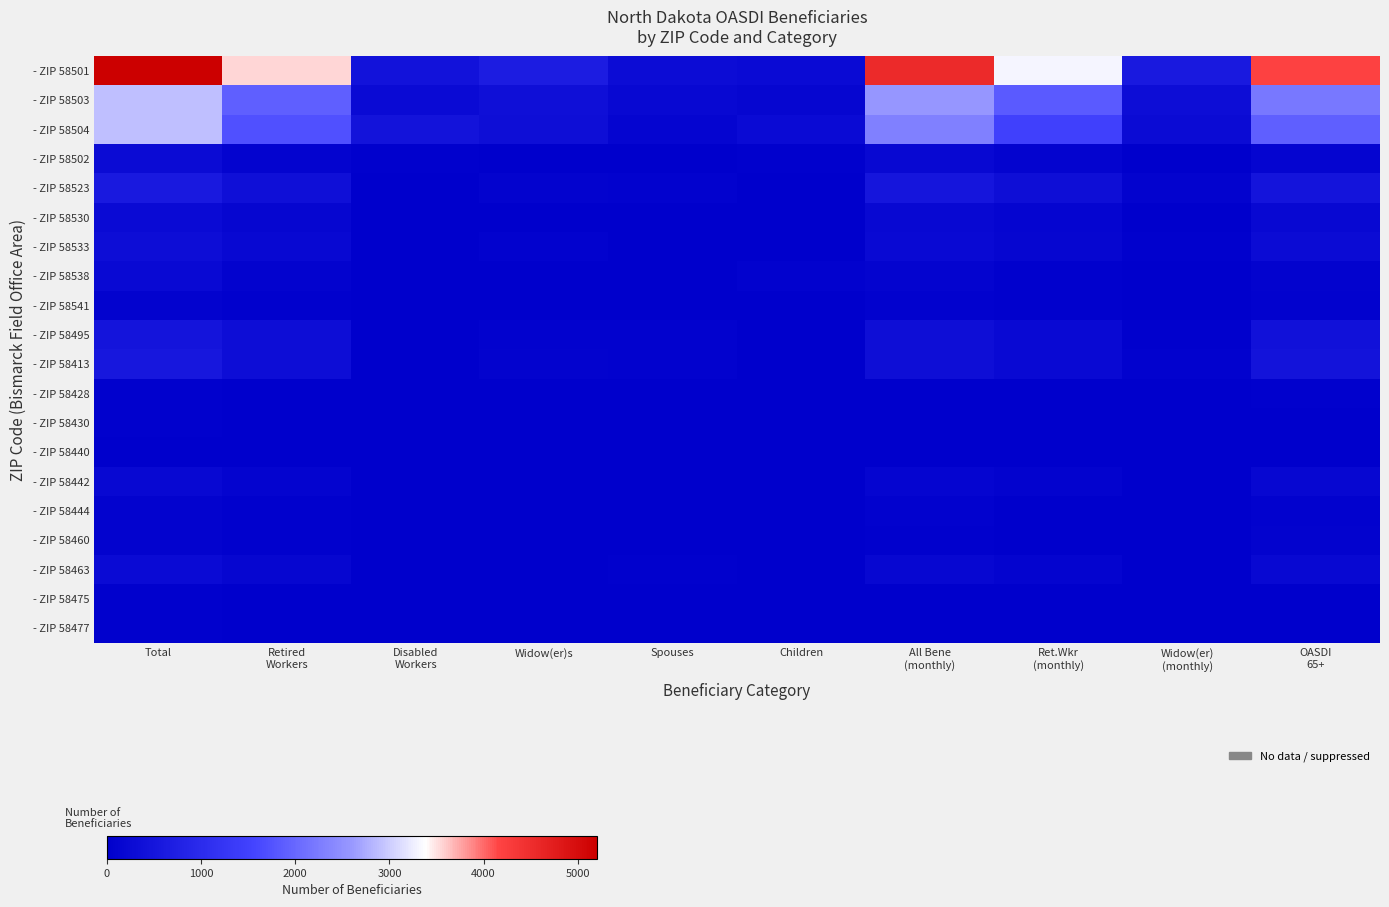

Which series has the largest total across all categories?

- ZIP 58501